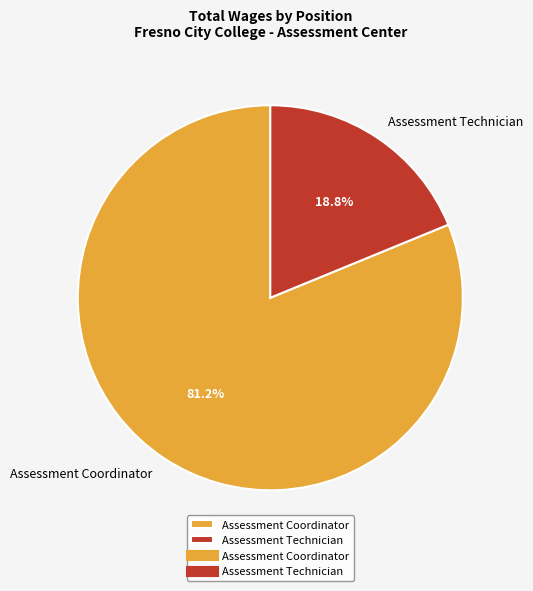

What is the smallest slice in the pie chart?

Assessment Technician